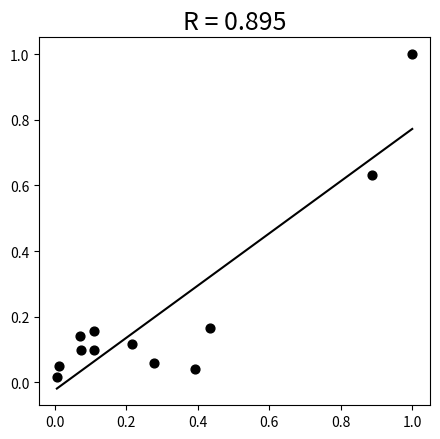

What is the average X value?

0.3